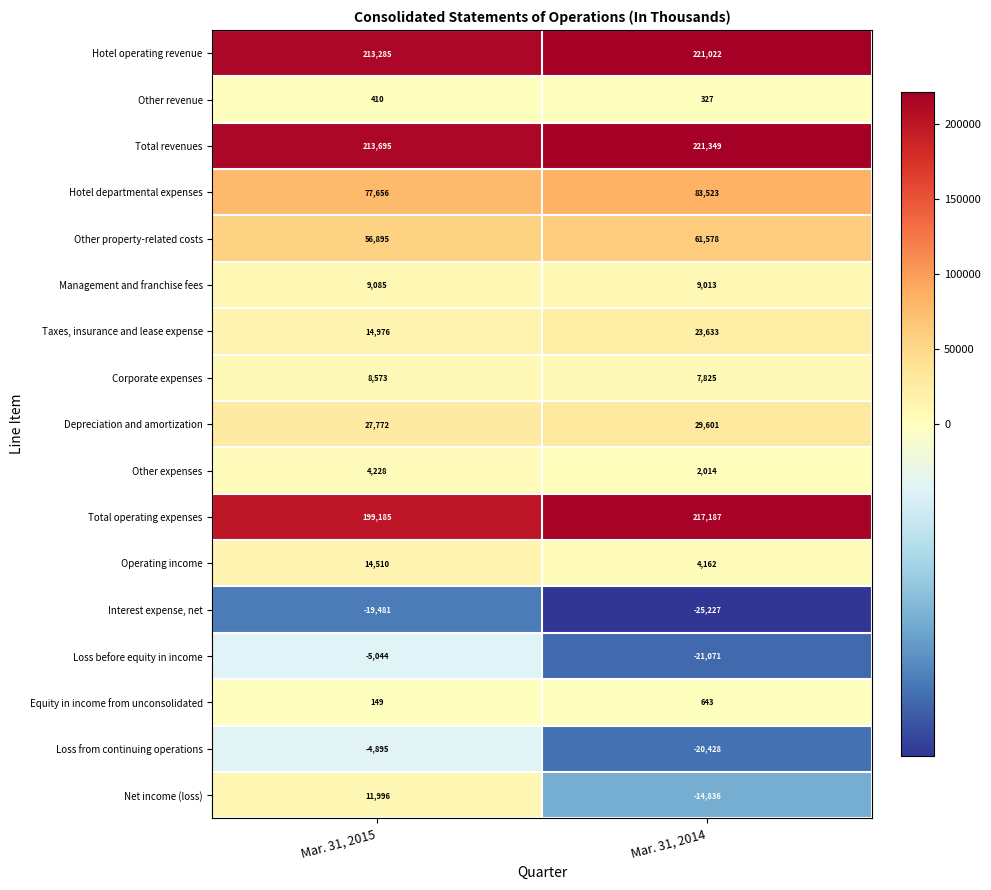

At which label does Other expenses reach its minimum?

Mar. 31, 2014